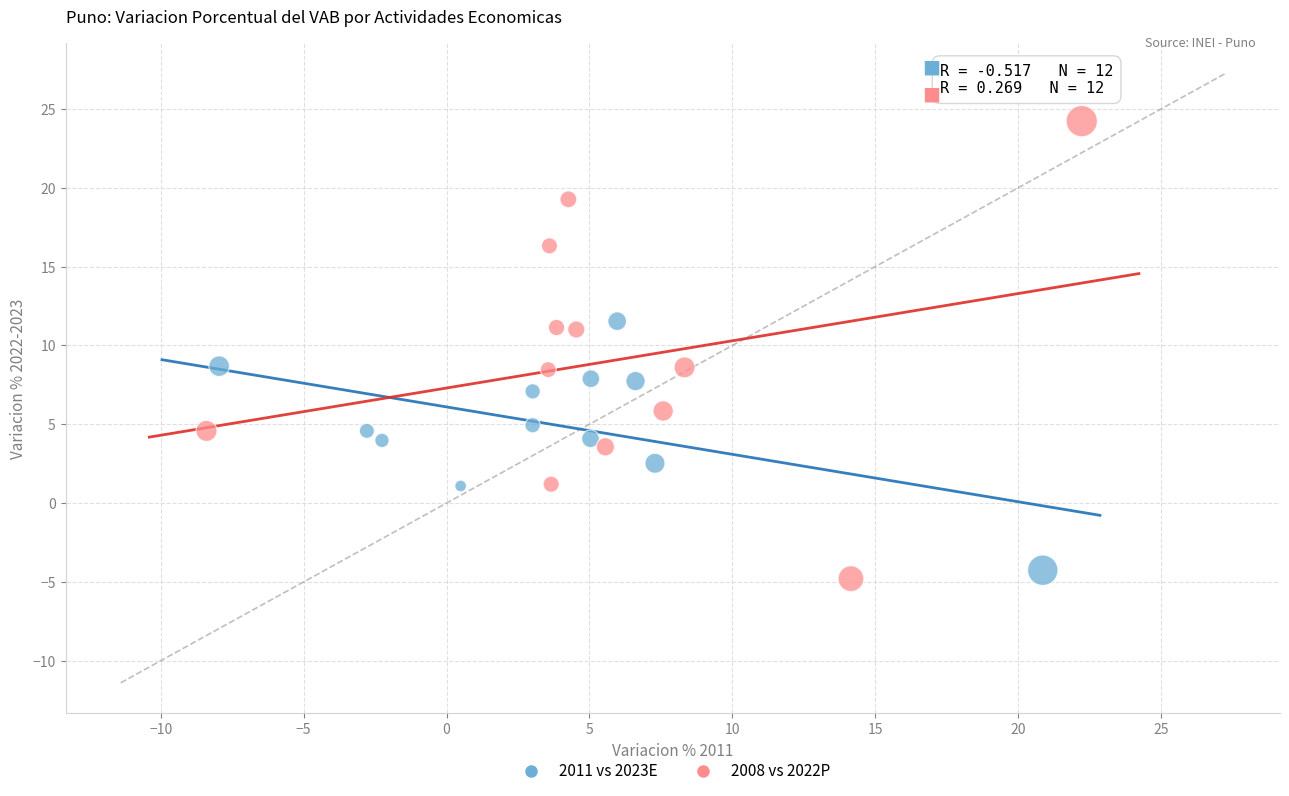

What are all the series names shown in the legend?

2011 vs 2023E, 2008 vs 2022P